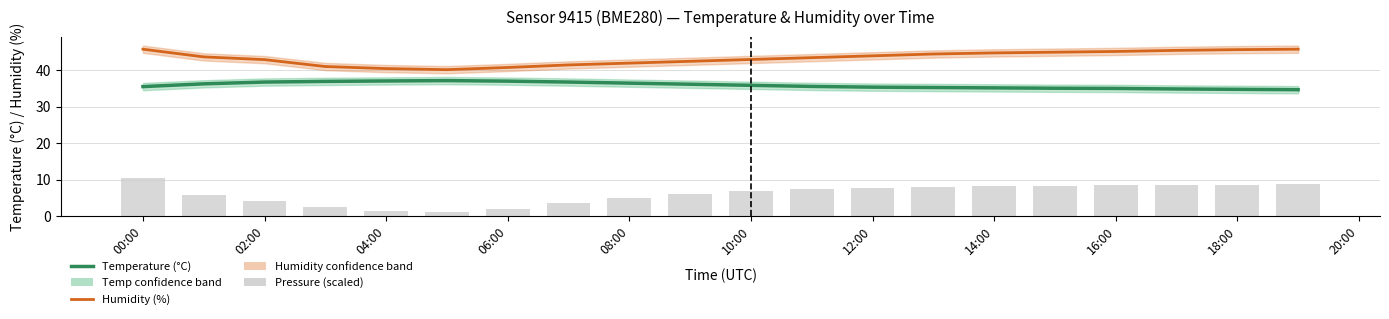

The value of Humidity (%) at 15 is 13.8. True or false?

False